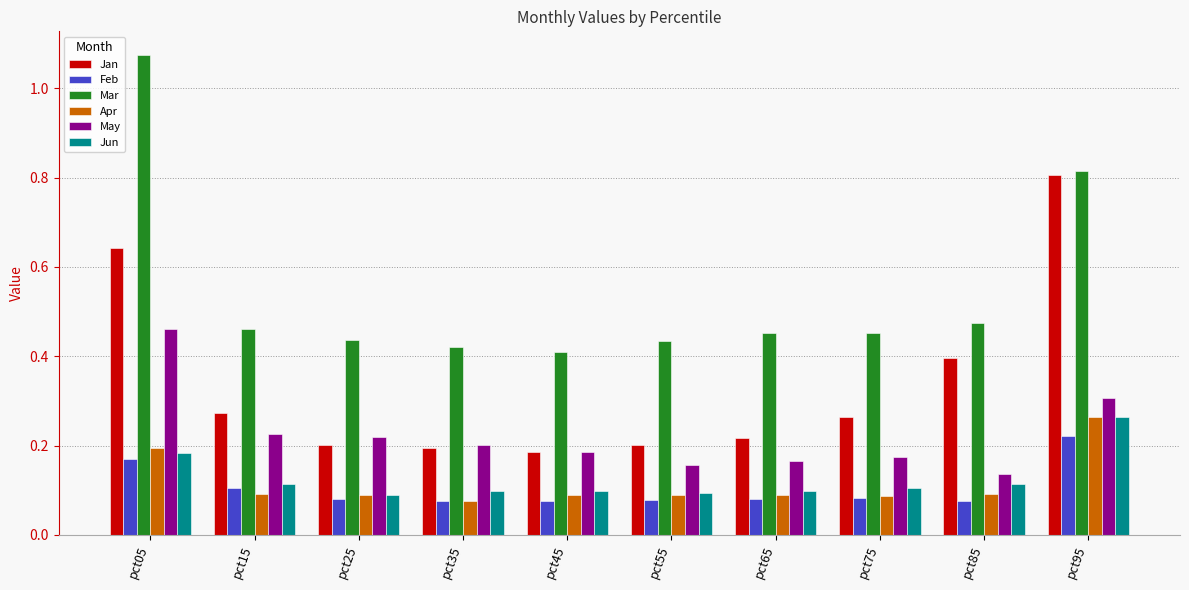

How many groups of bars are there?

10